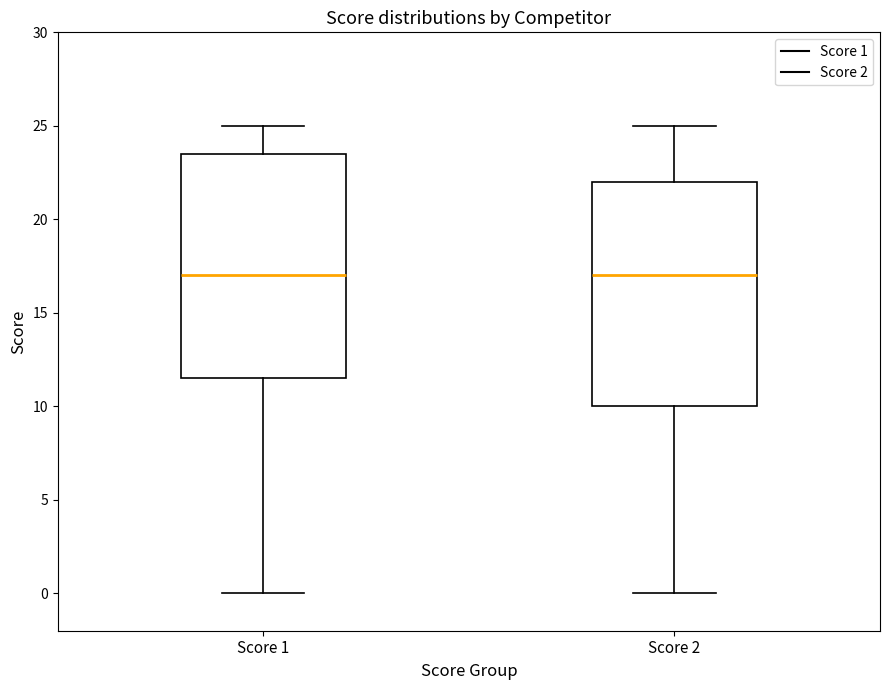

Reading left to right, transcribe this box plot: for each box, give where its median line is, the range the box spans, and where its two whiskers end, as read against the y-axis. The values are not printed on the chart, so give them approximately, as read against the axis.

Score 1: median 17.0, box 11.5 to 23.5, whiskers 0.0 to 25.0
Score 2: median 17.0, box 10.0 to 22.0, whiskers 0.0 to 25.0